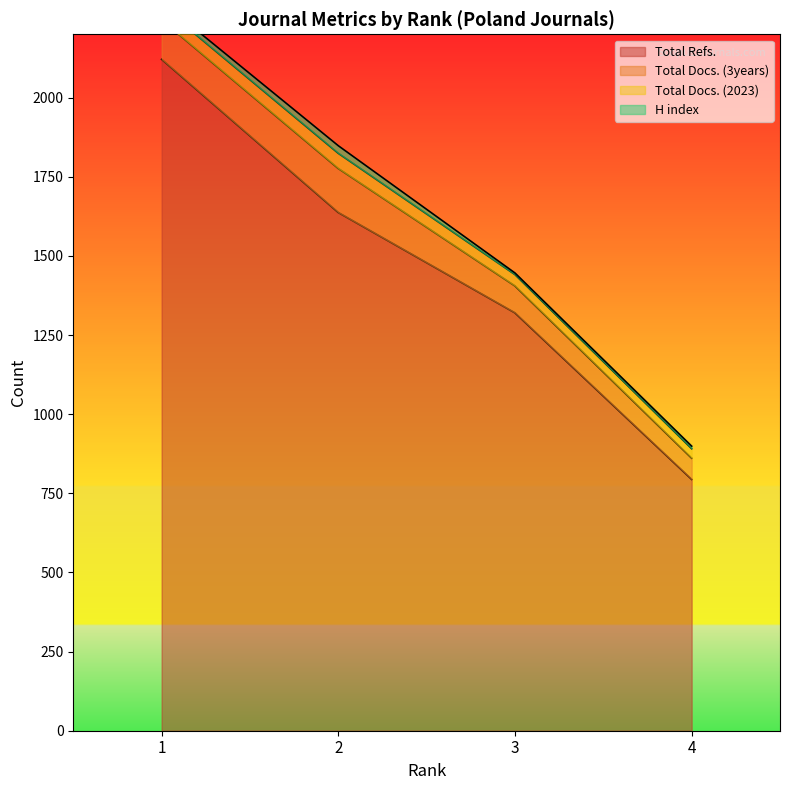

The value of H index at 2 is 24. True or false?

True